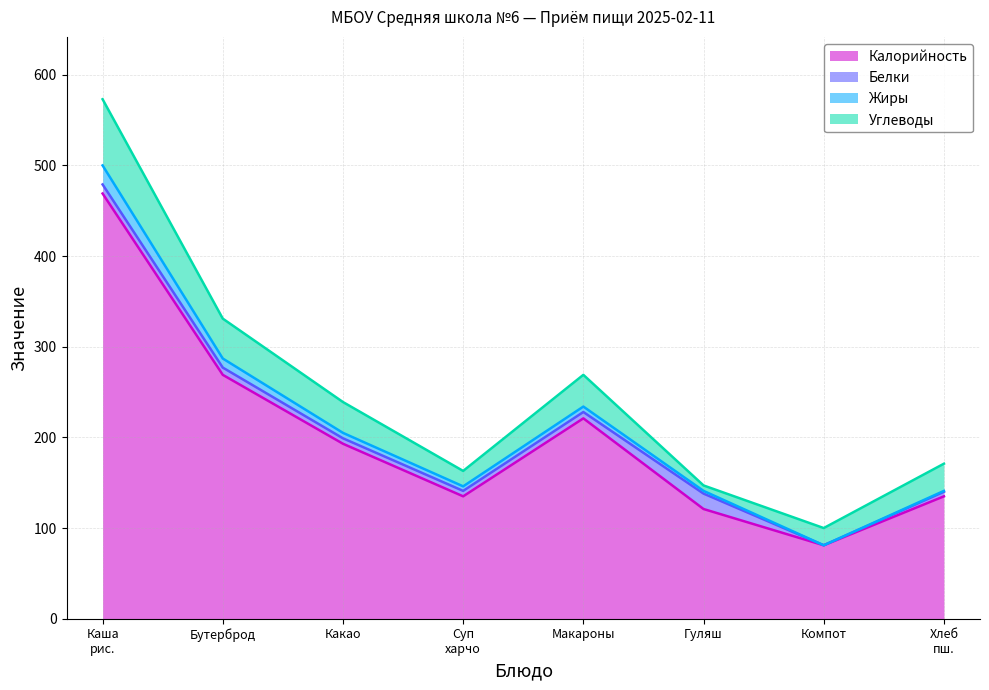

Is it true that Калорийность equals 269 at Бутерброд?

True